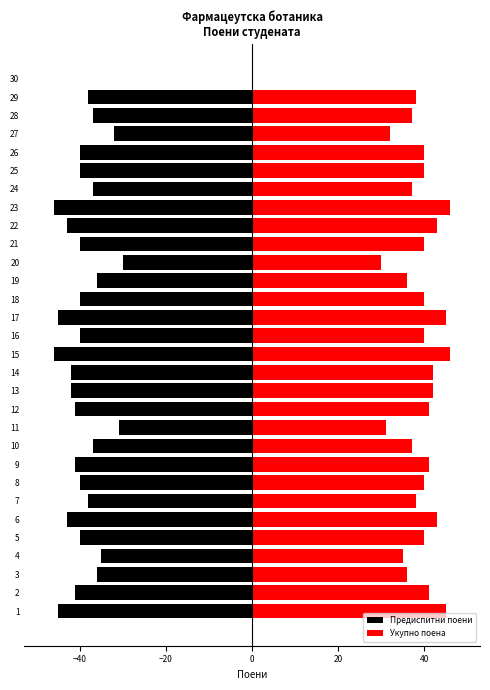

Is it true that Укупно поена equals 60 at 17?

False